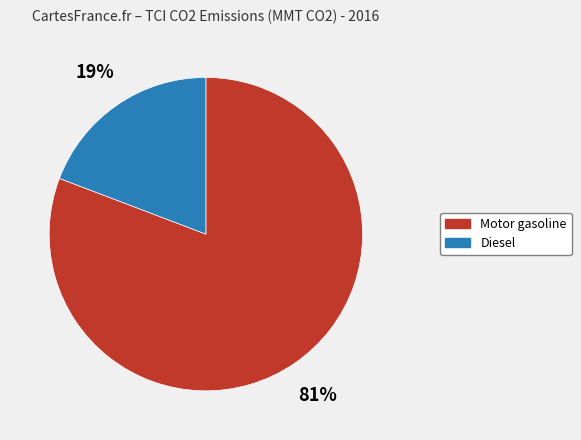

Count the number of slices in the pie.

2